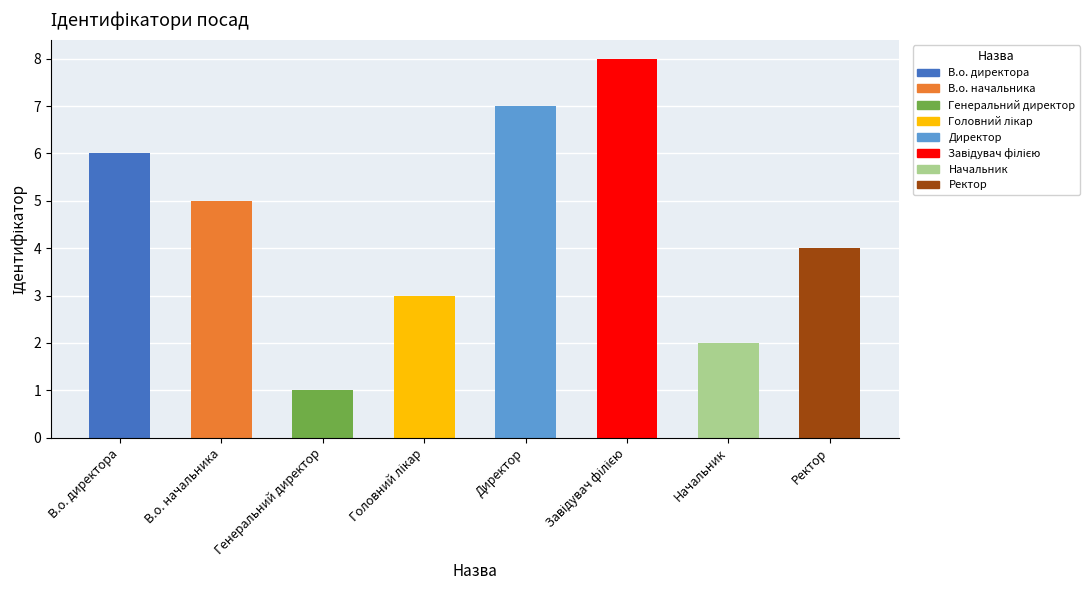

Reading left to right, transcribe all the data shown in this chart.

6	5	1	3	7	8	2	4